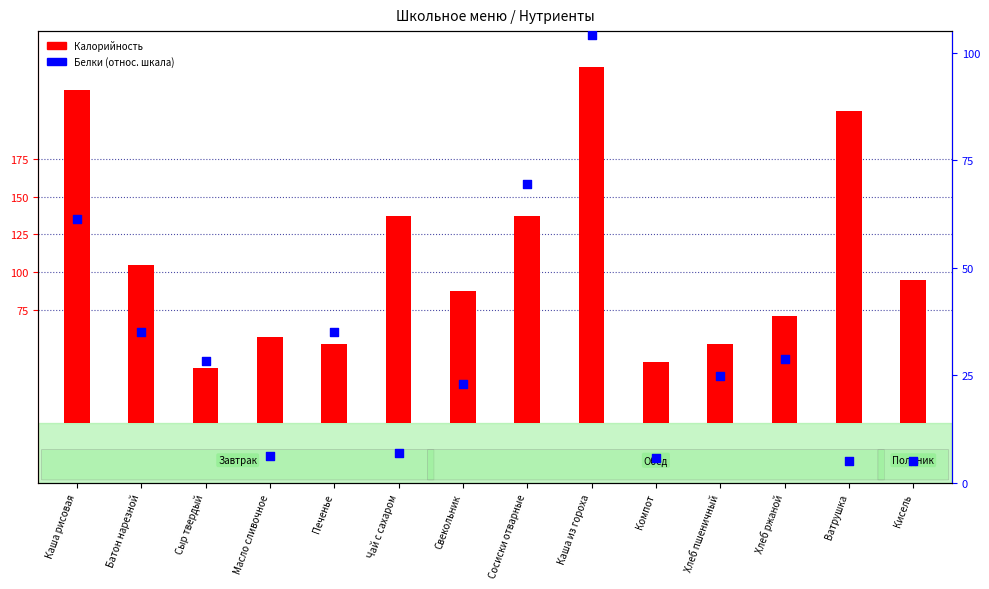

Is the value of Белки (отн.) at Каша рисовая greater than the value of Калорийность at Хлеб пшеничный?

Yes